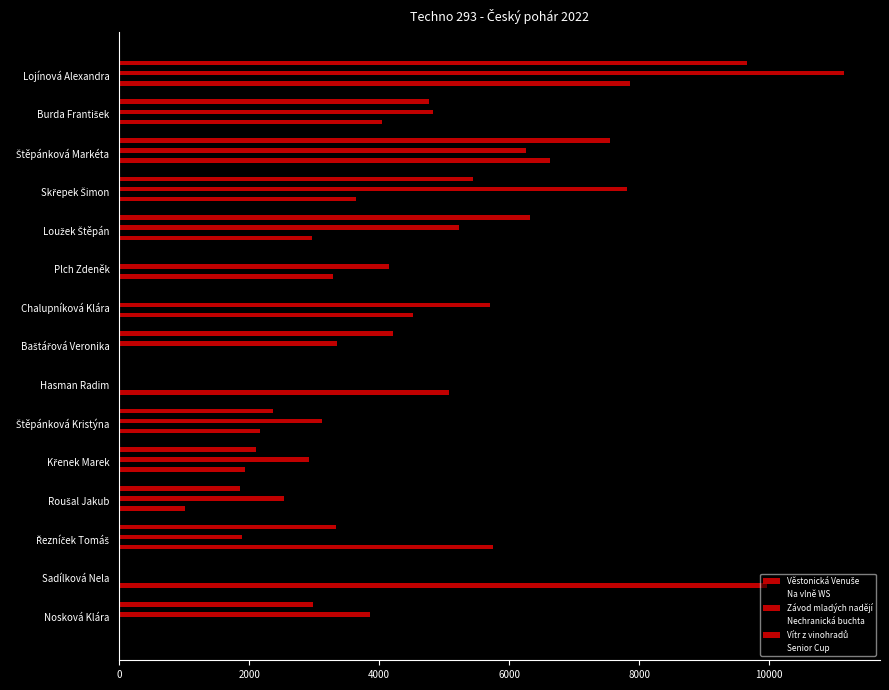

Count the number of data series in this chart.

6